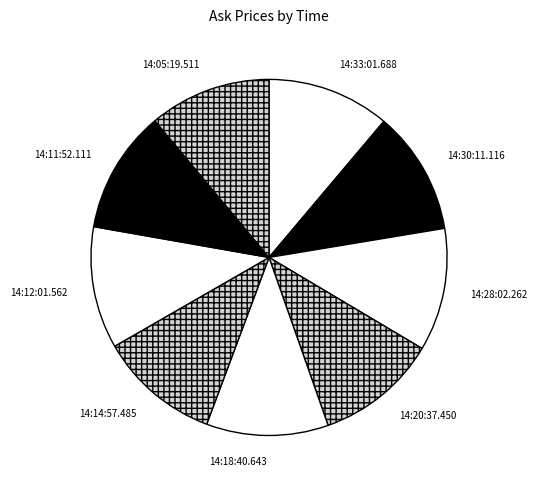

How many segments does this pie chart have?

9